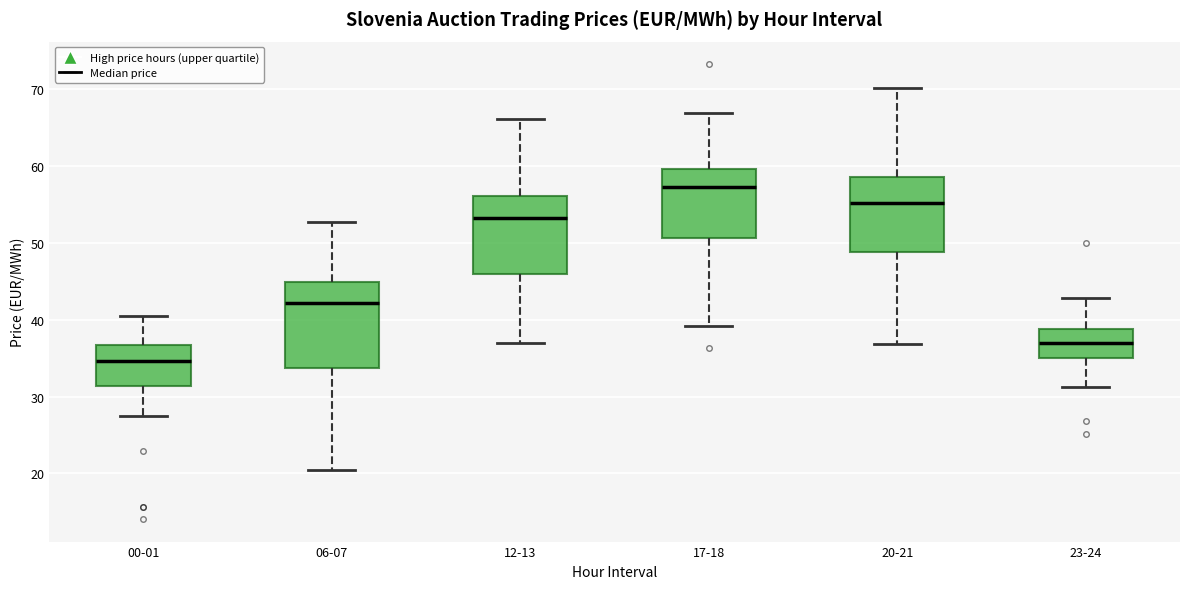

Which box has the lowest median line?

00-01